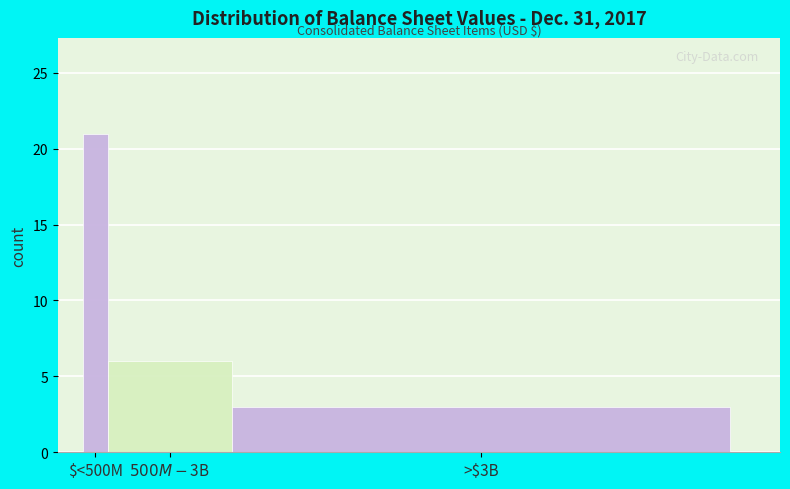

The chart shows a value of 3 at >$3B. True or false?

True